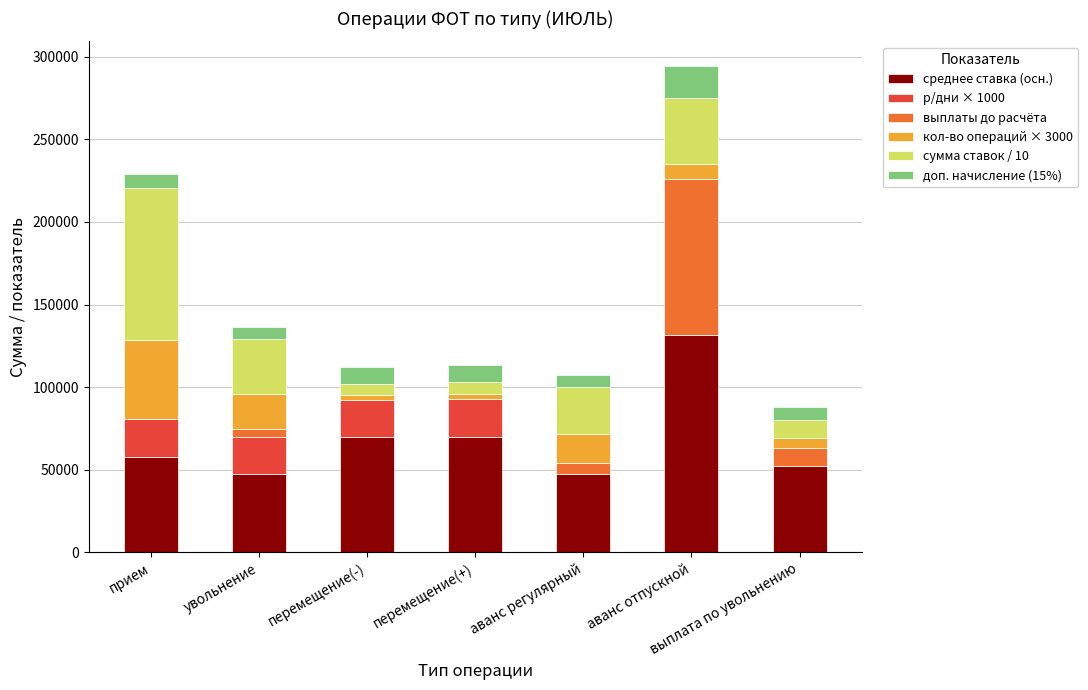

What is the highest value of the среднее ставка (осн.) series?

131866.7